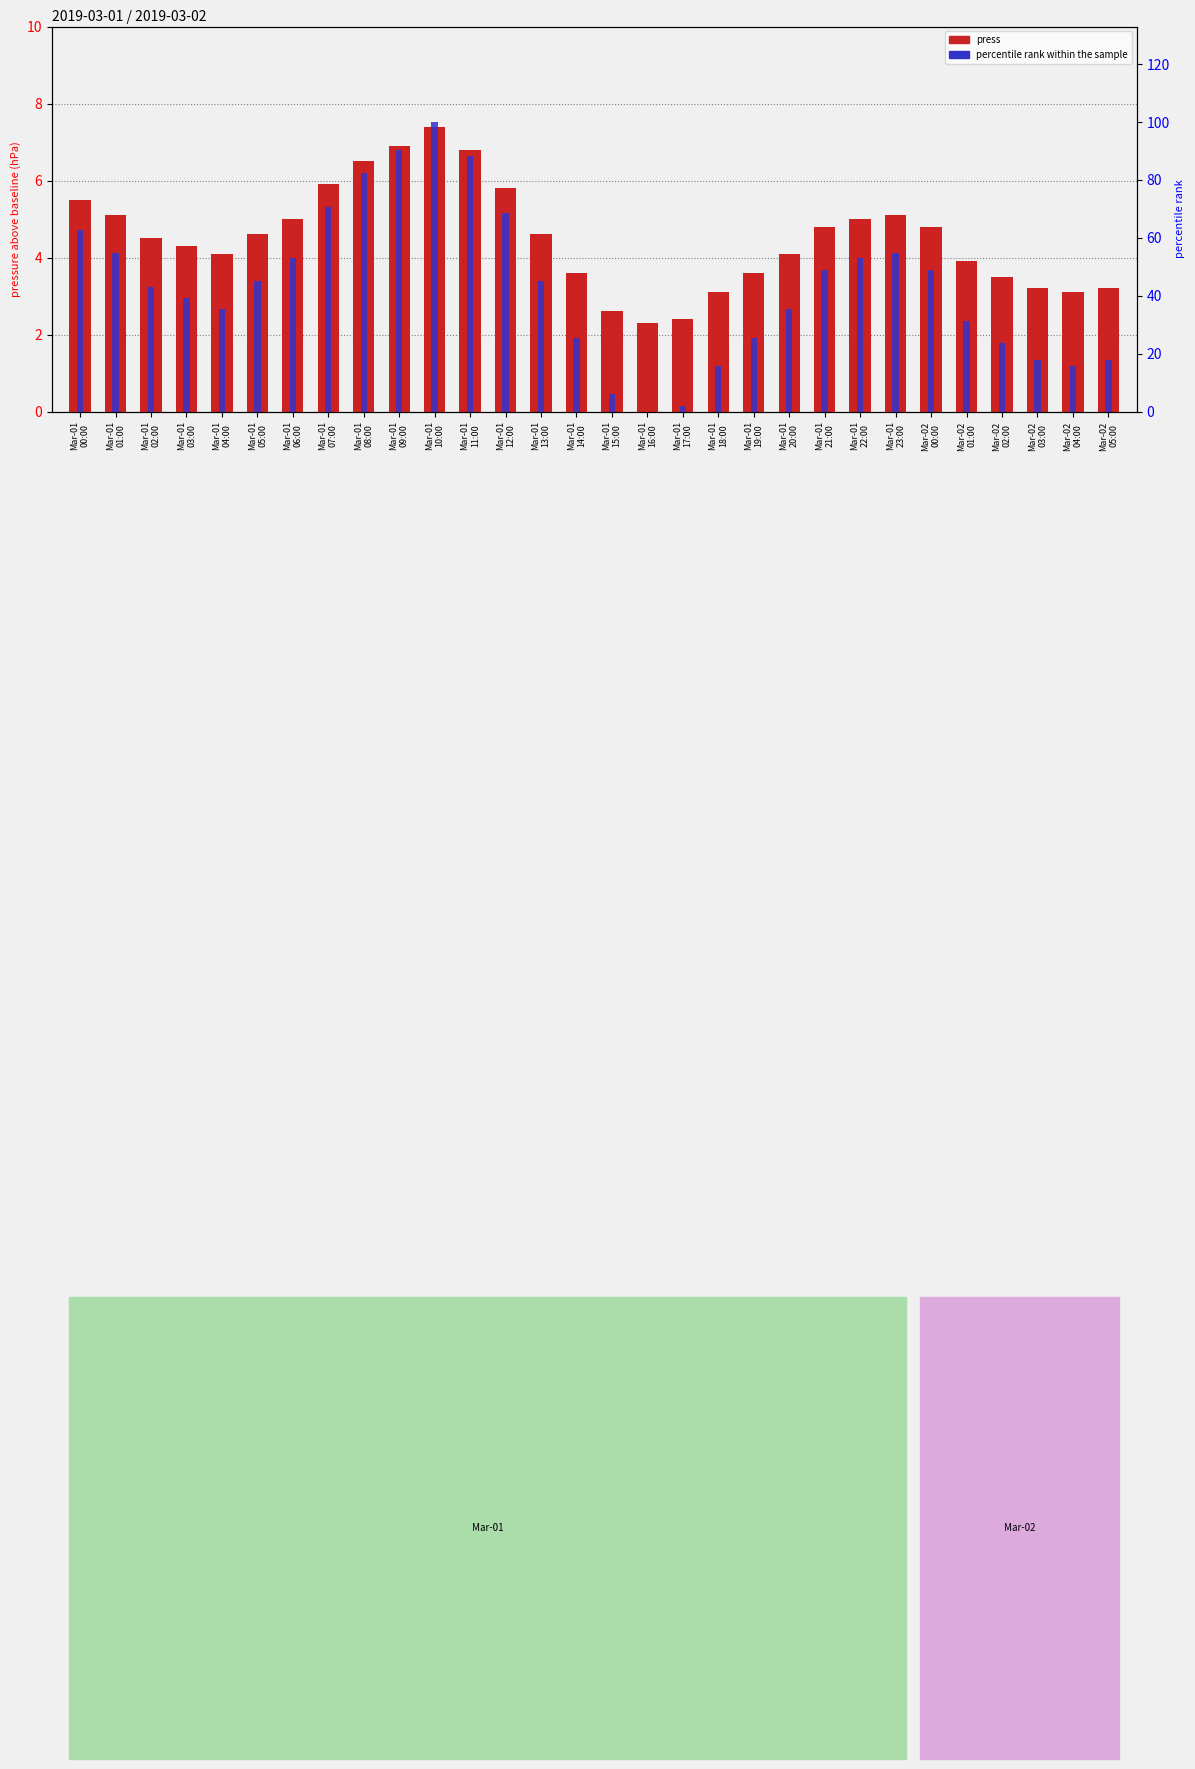

What is the greatest value displayed?

100.0